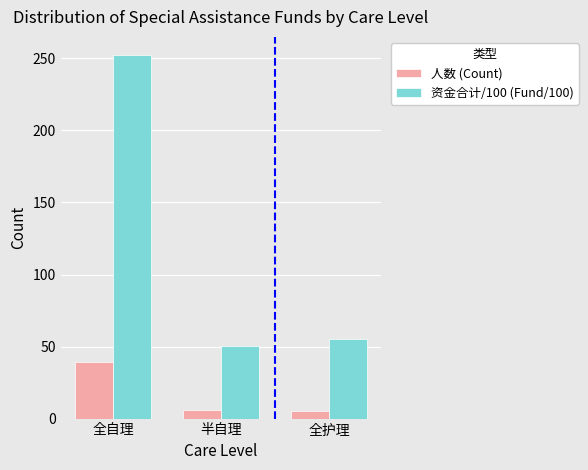

Is it true that 人数 (Count) equals 39.0 at 全自理?

True